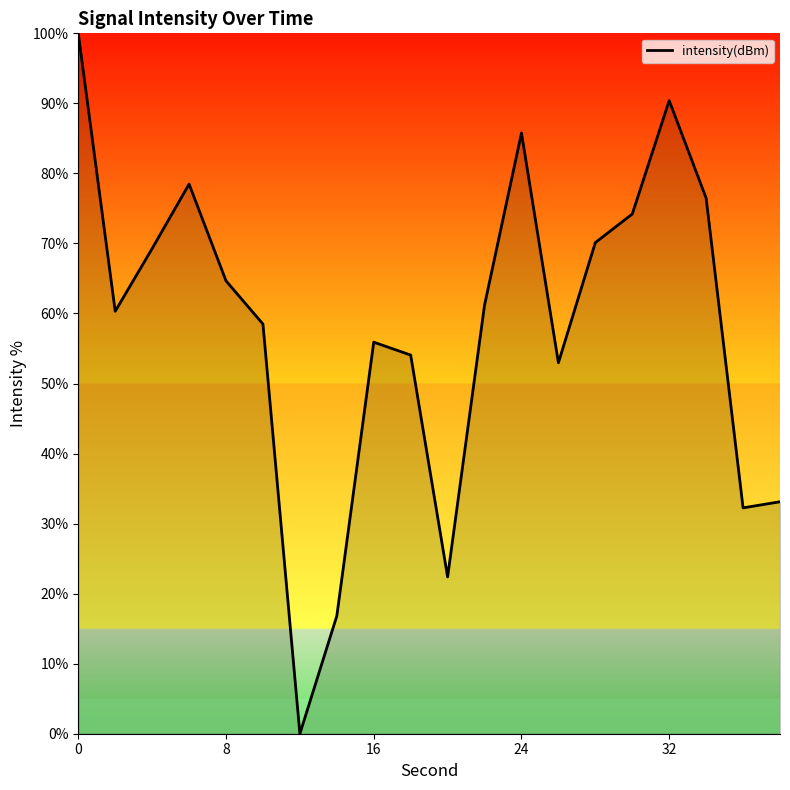

What is the greatest value displayed?

100.0